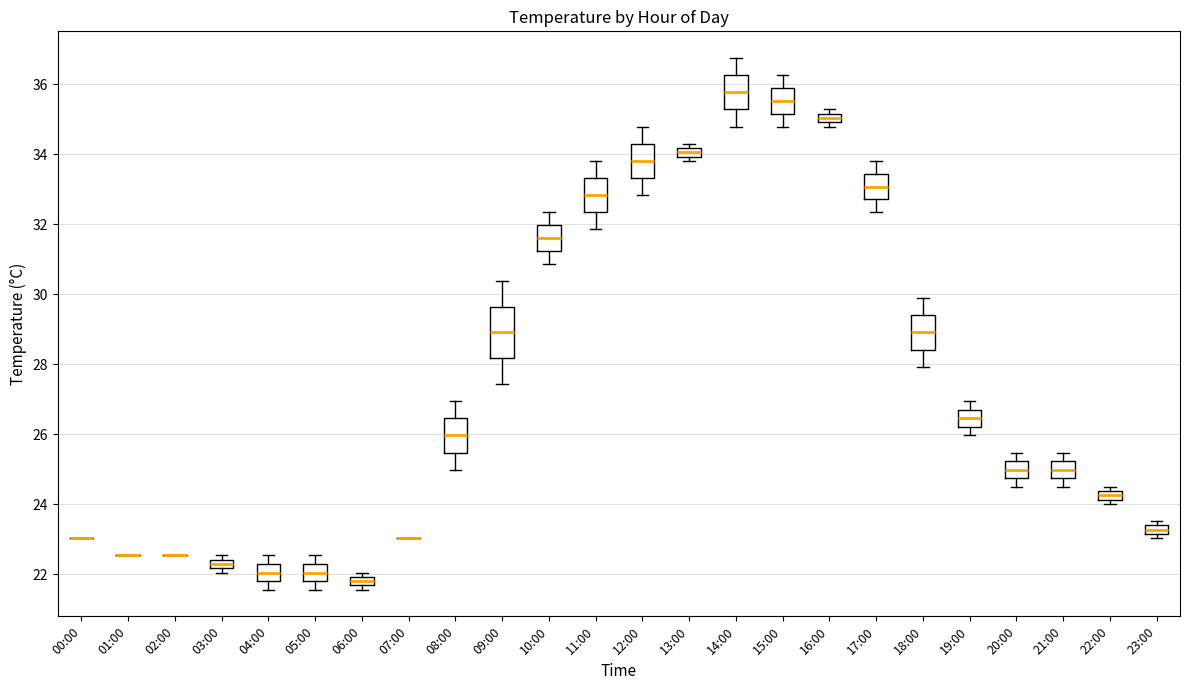

Where is the upper edge of the box for 17:00 on the y-axis? The values are not printed on the chart, so give them approximately, as read against the axis.

33.4